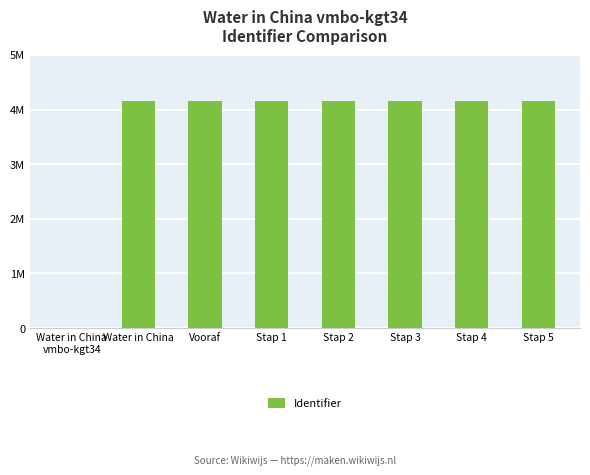

Reading left to right, extract all data points from this chart.

0	4163916	4163917	4163921	4163924	4163927	4163929	4163932